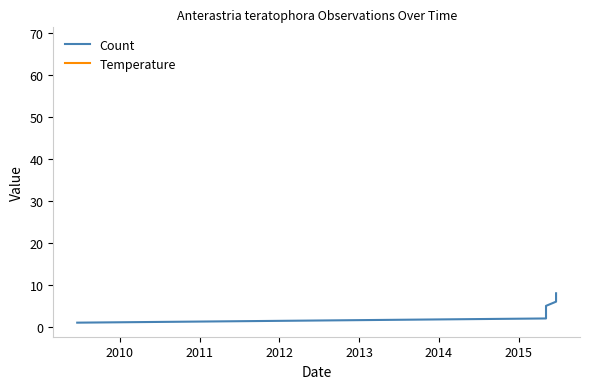

How many values in the Count series are below 5?

4